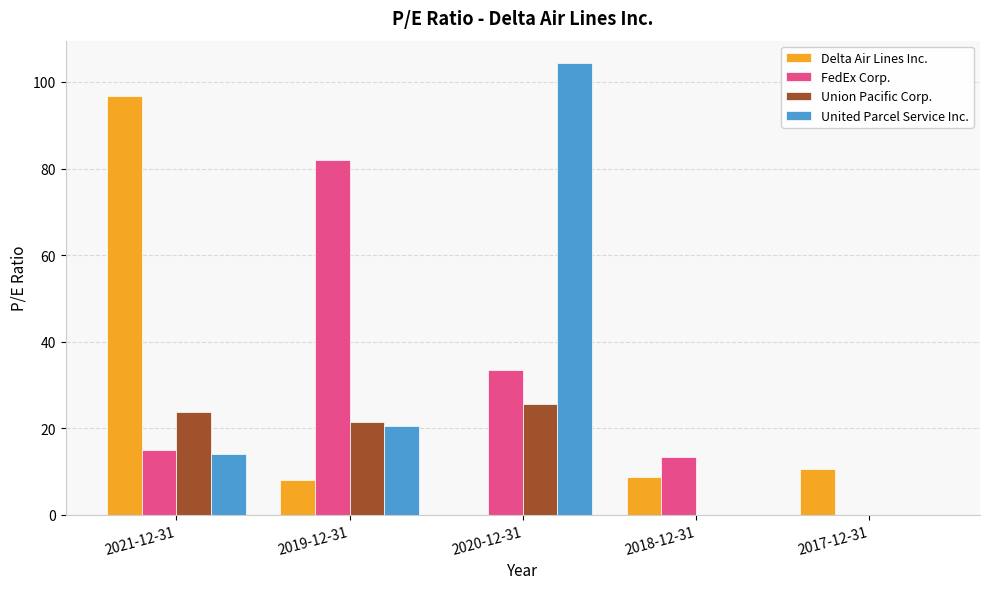

Which series has the largest total across all categories?

FedEx Corp.